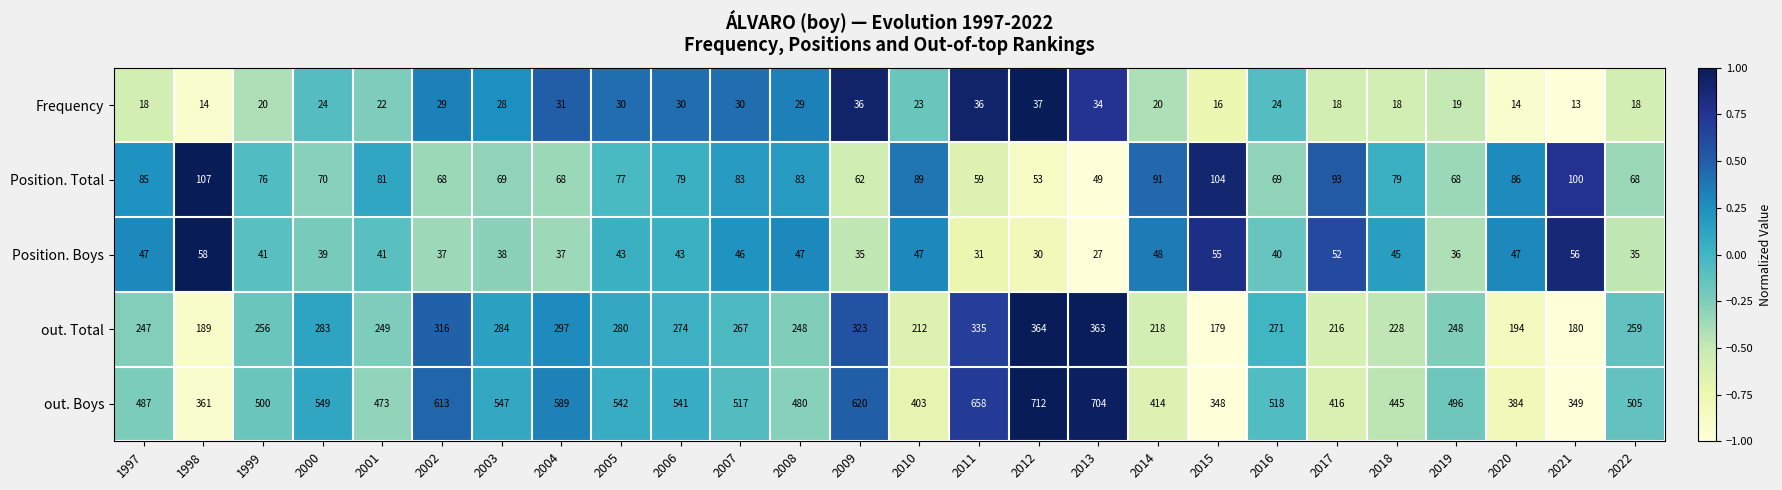

Count the number of data series in this chart.

5